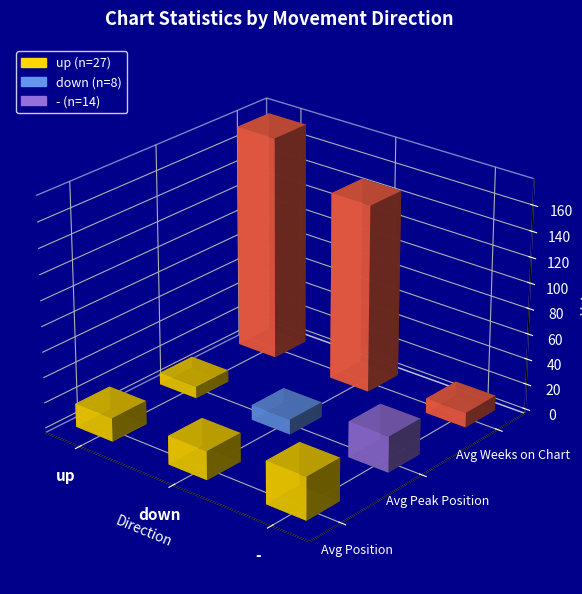

What value does the down series have at avg_position?

22.5